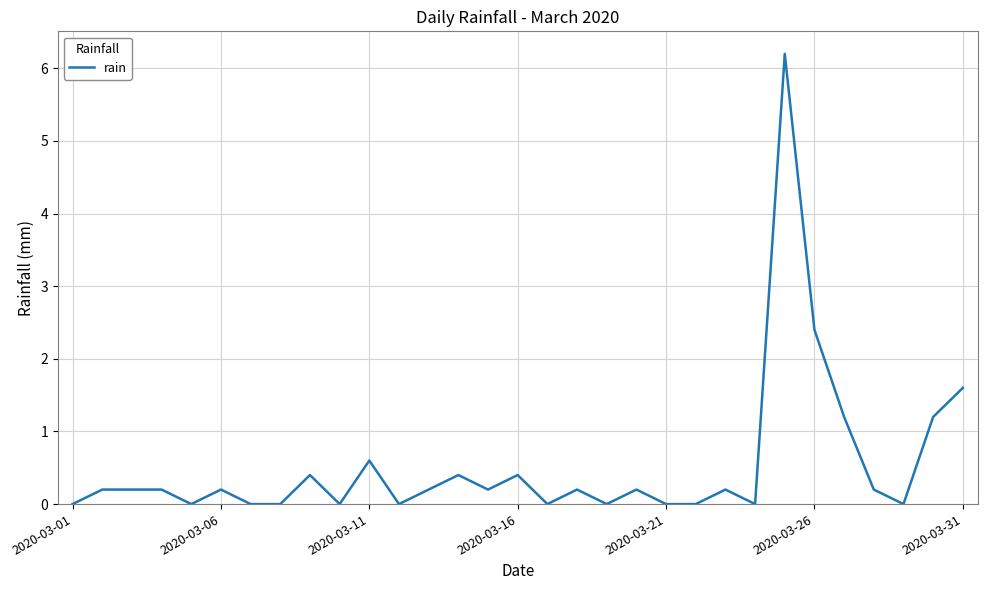

What is the maximum value shown in the chart?

6.2